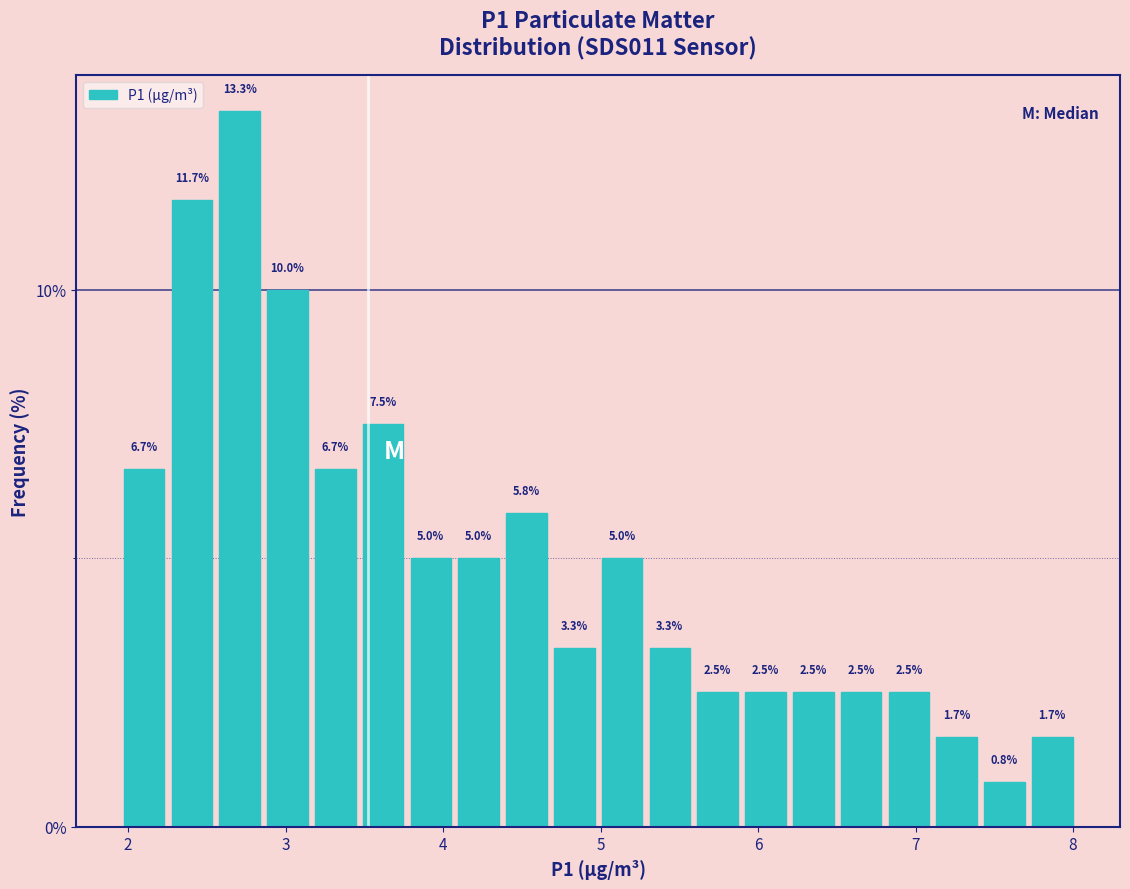

Read against the x-axis, roughly where is the centre of the tallest bar?

2.7